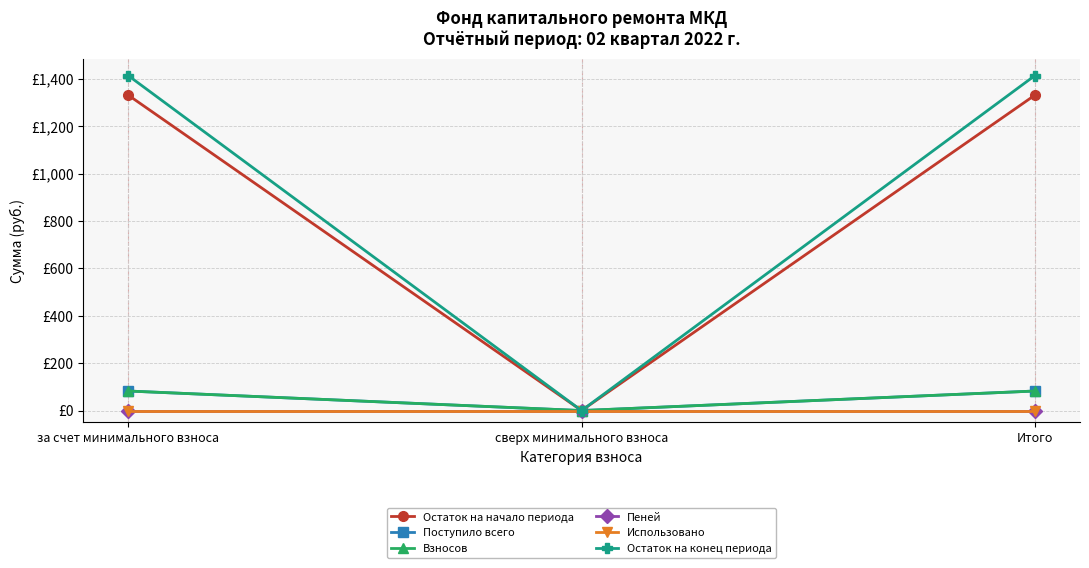

What is the greatest value displayed?

1412.7